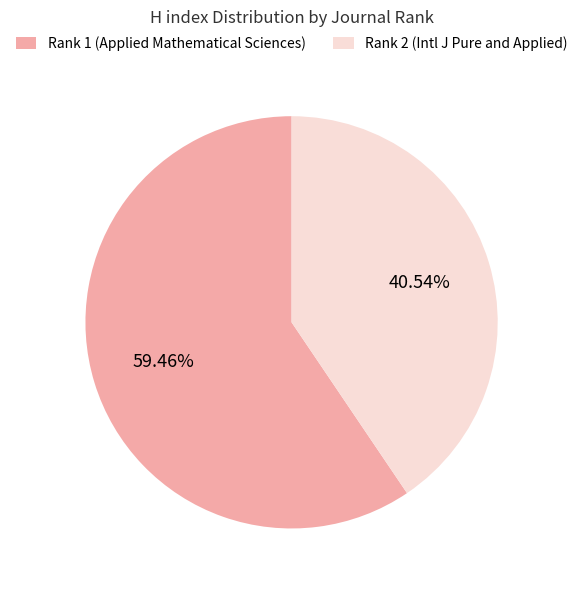

To the nearest percent, what is the average slice percentage?

50%